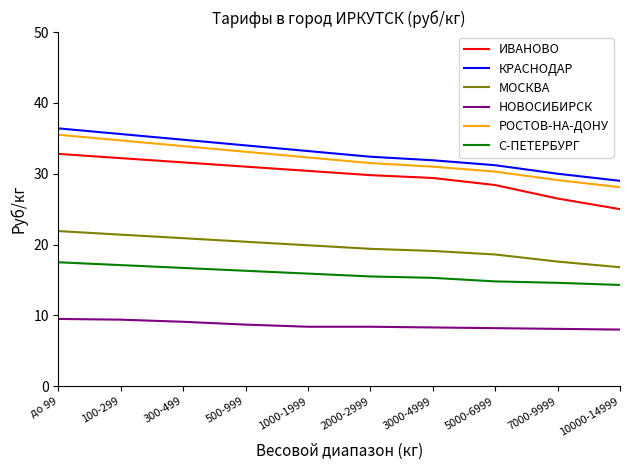

The value of ИВАНОВО at 500-999 is 45.7. True or false?

False